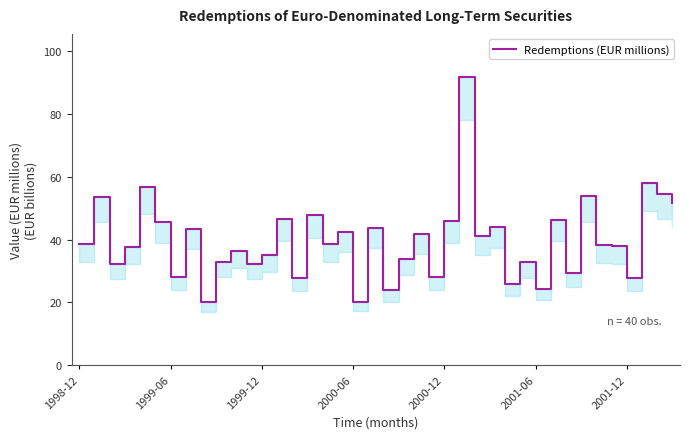

The value at 23 is 28.2. True or false?

True